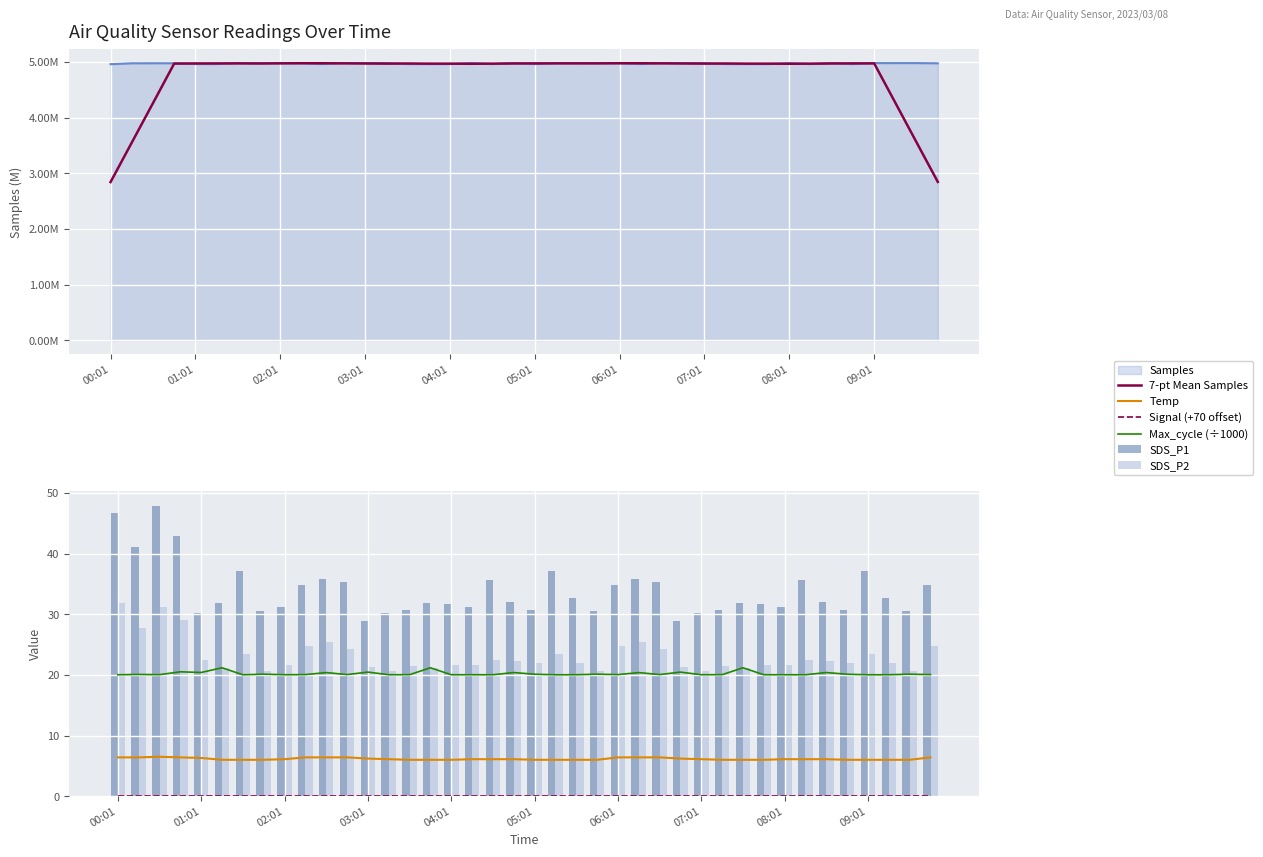

What is the difference between the second highest and minimum values in the Max_cycle (÷1000) series?

1.2